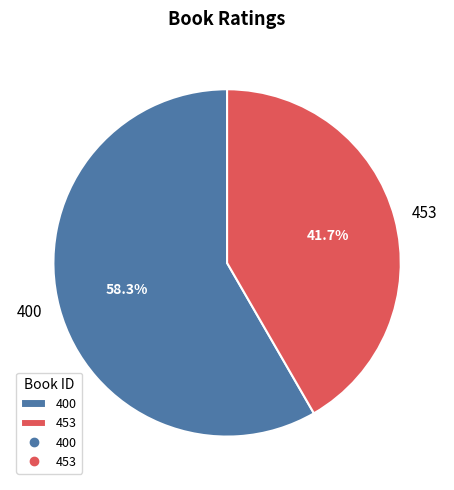

How many slices are in this pie chart?

2